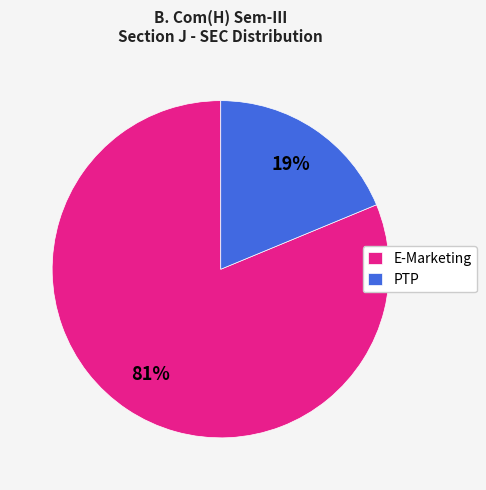

Combined, do E-Marketing and PTP account for over 50%?

Yes